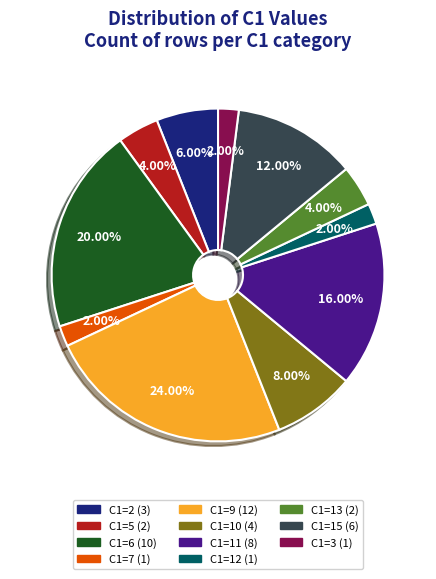

How many slices are in this pie chart?

11